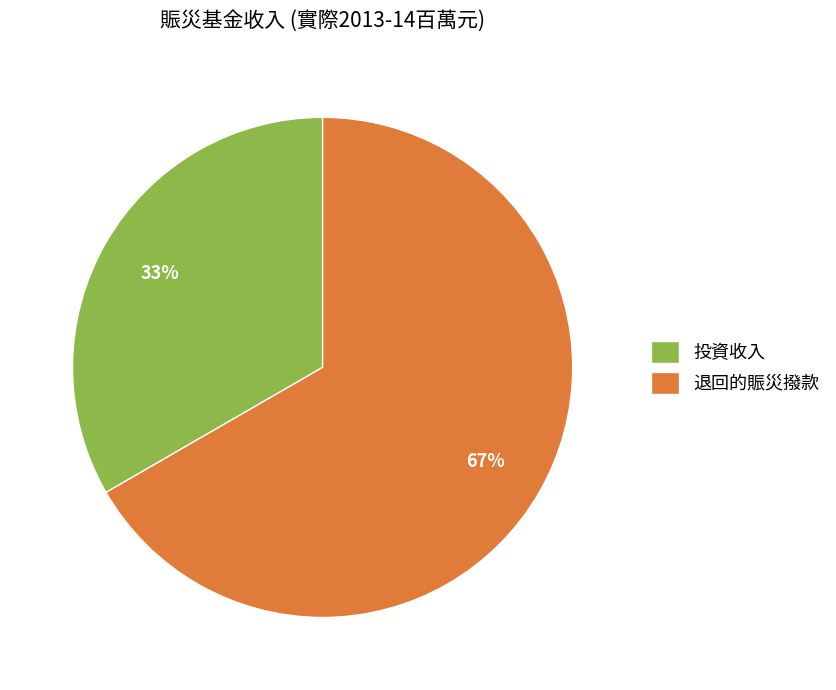

Count the number of slices in the pie.

2